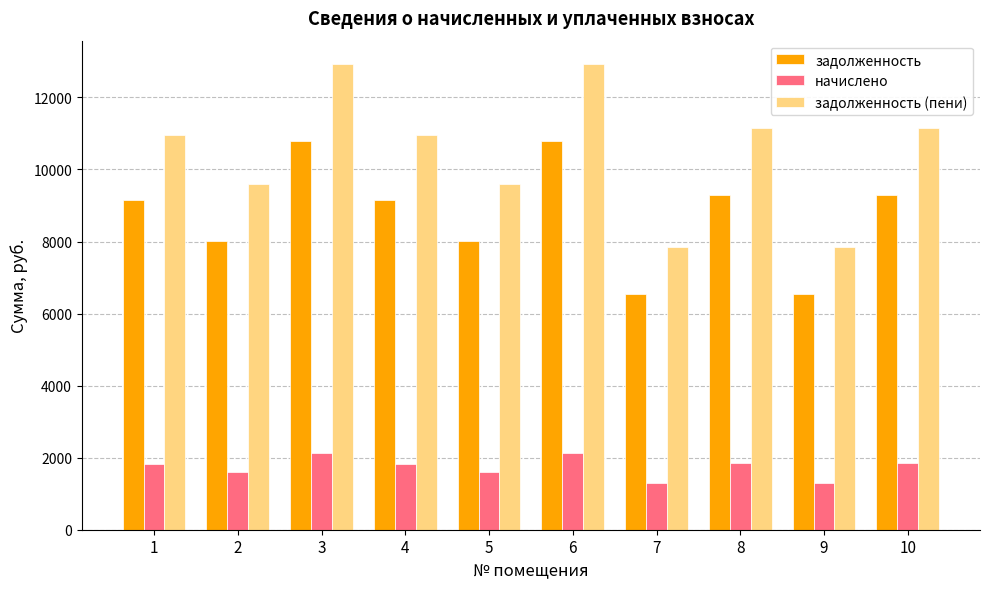

The задолженность (пени) series shows 9604.3 at 2. True or false?

True